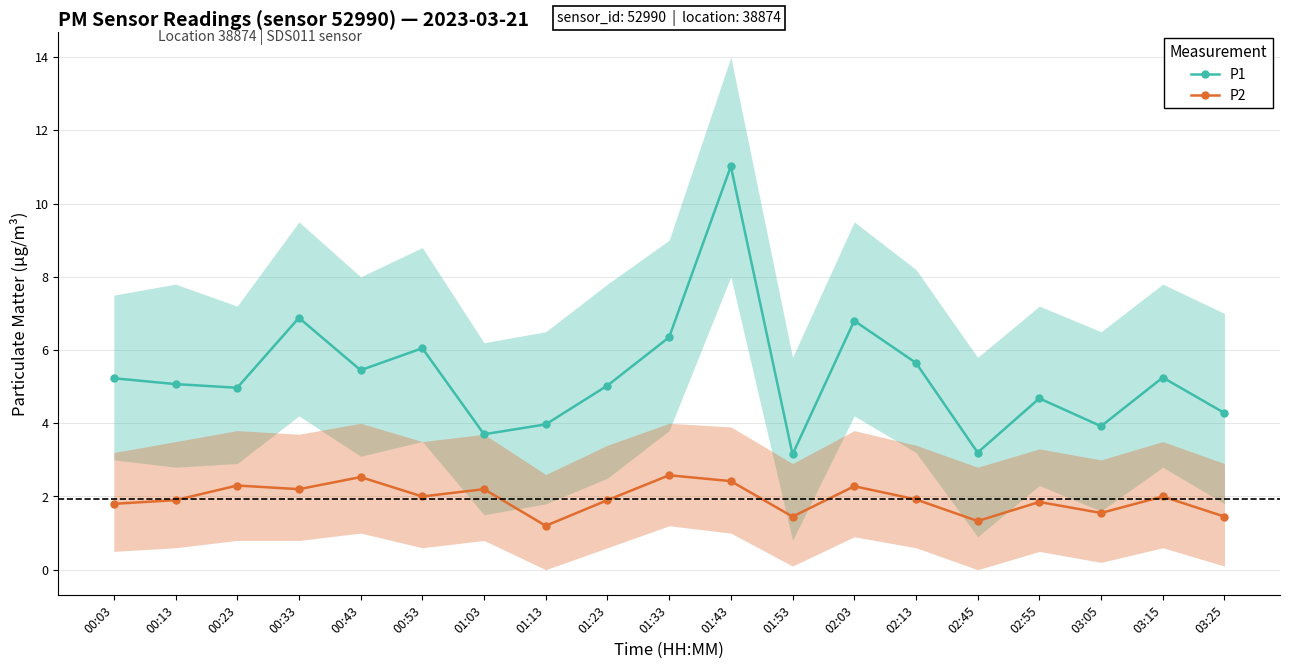

Reading left to right, list all the values displayed in this chart.

P1: 5.2	5.1	5.0	6.9	5.5	6.0	3.7	4.0	5.0	6.3	11.0	3.1	6.8	5.7	3.2	4.7	3.9	5.2	4.3
P2: 1.8	1.9	2.3	2.2	2.5	2.0	2.2	1.2	1.9	2.6	2.4	1.4	2.3	1.9	1.3	1.9	1.6	2.0	1.4